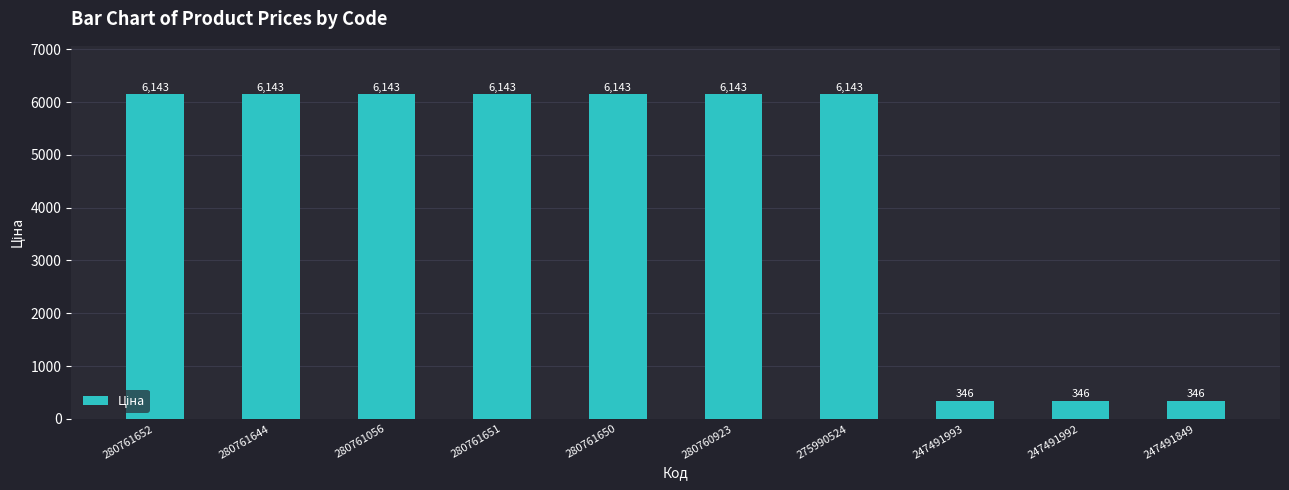

The value at 280761644 is 6143.2. True or false?

True